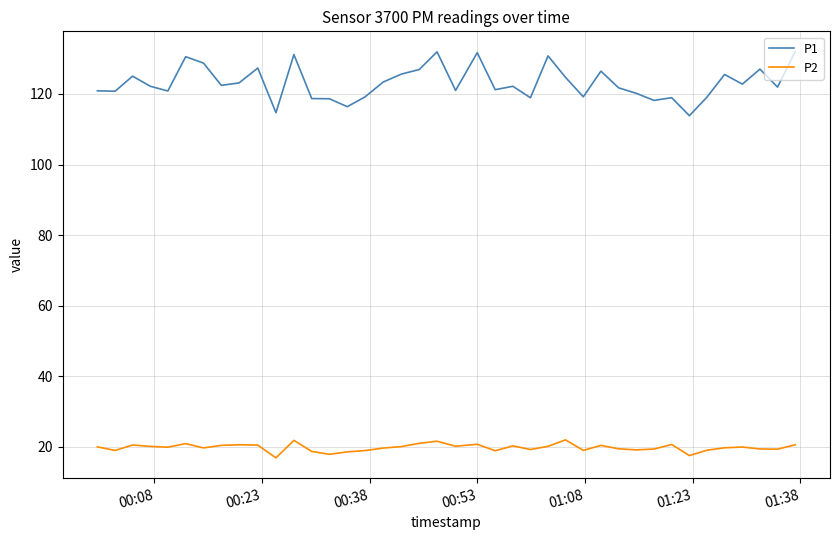

List the series in order of their overall mean, lowest first.

P2, P1